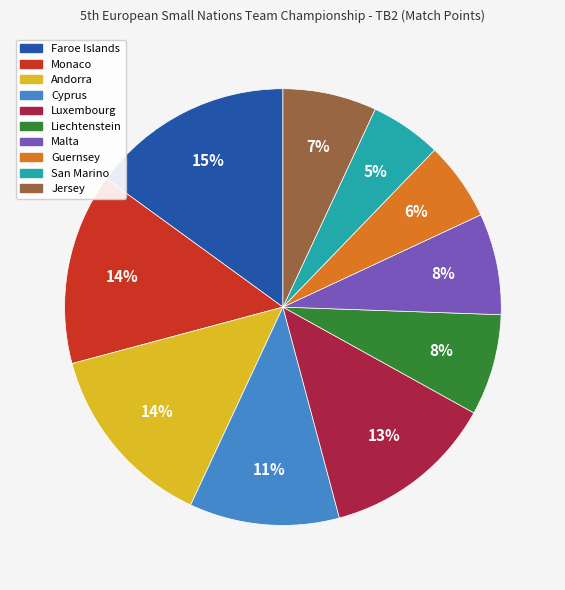

Combined, do Malta and Liechtenstein account for over 50%?

No